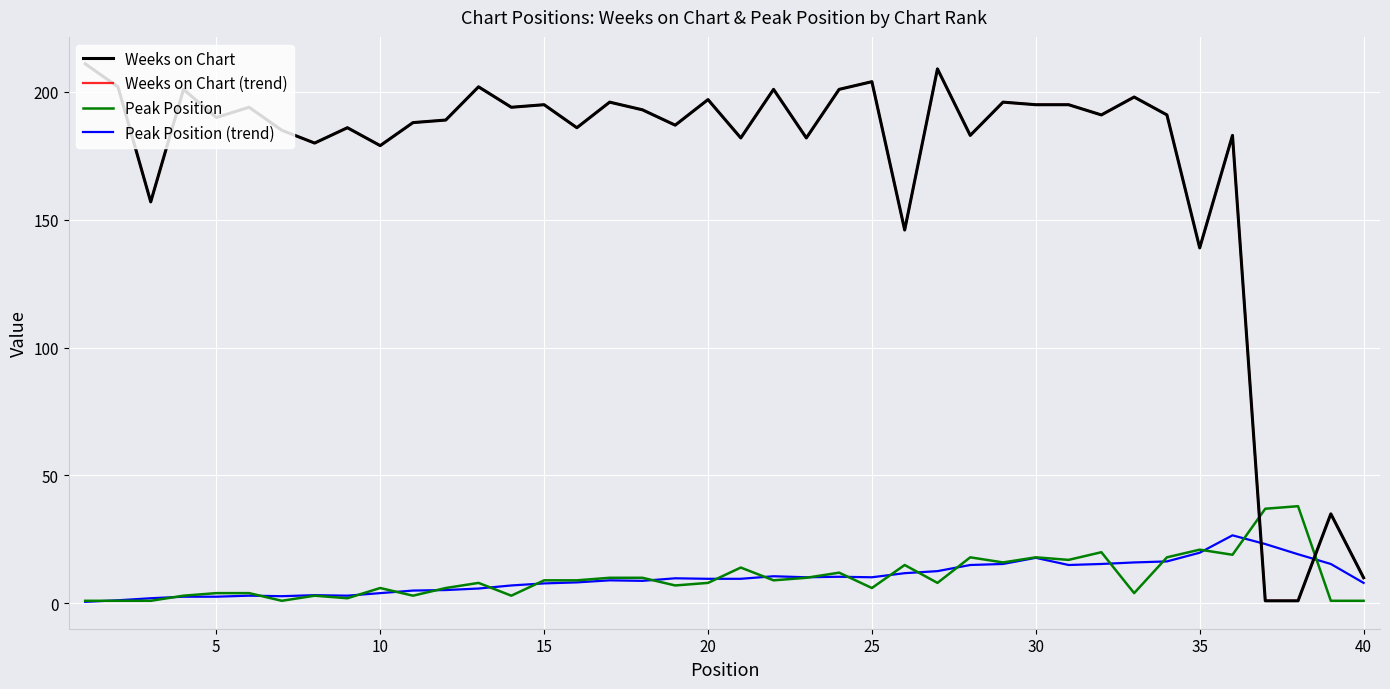

What is the average value of the Weeks on Chart (trend) series?

171.4